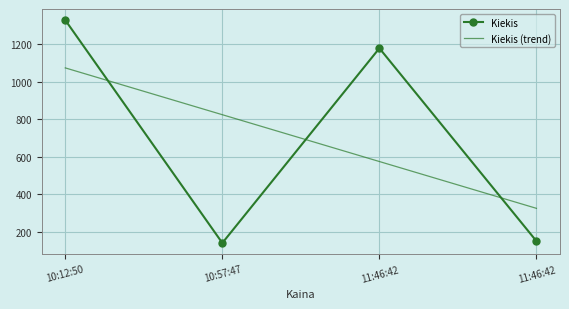

The Kiekis (trend) series shows 575.0 at 11:46:42. True or false?

True